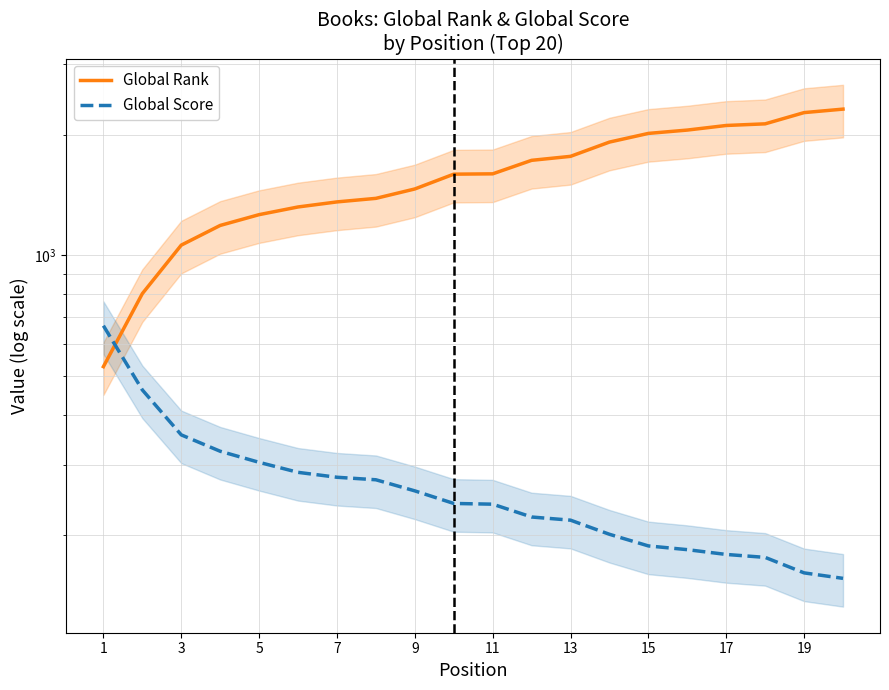

Between 12 and 17, which series saw the biggest shift?

Global Rank